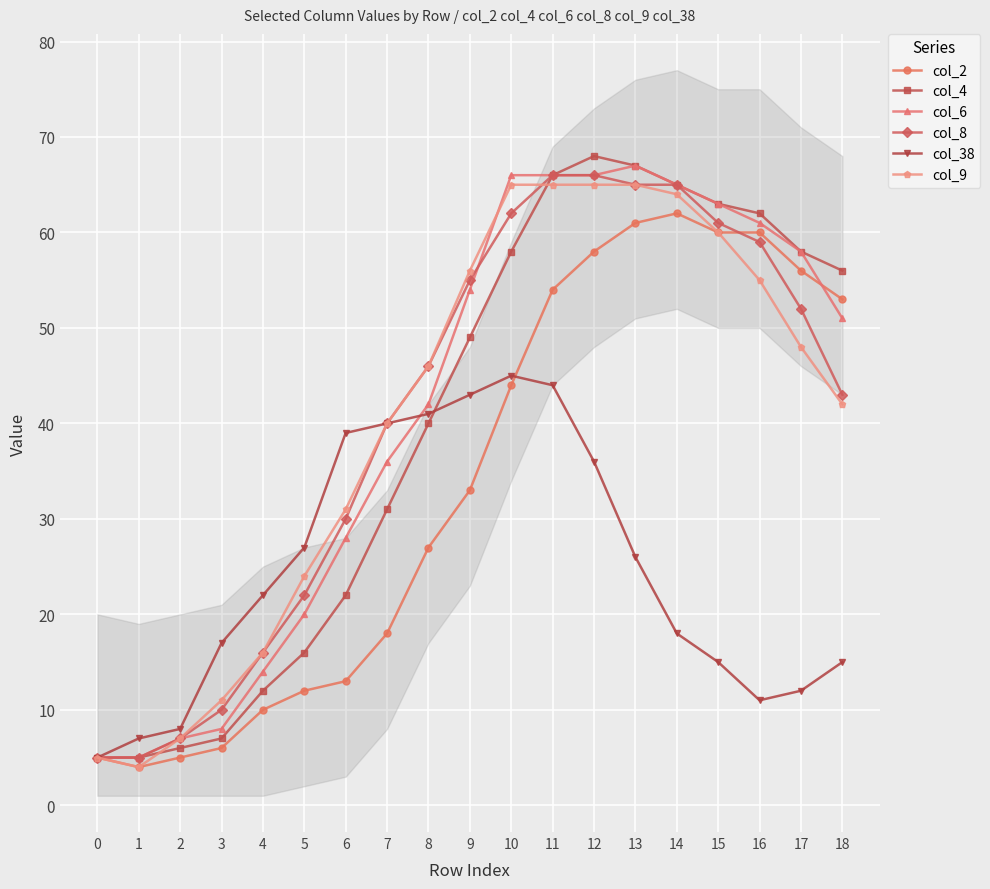

True or false: col_9 and col_2 cross at least once.

False